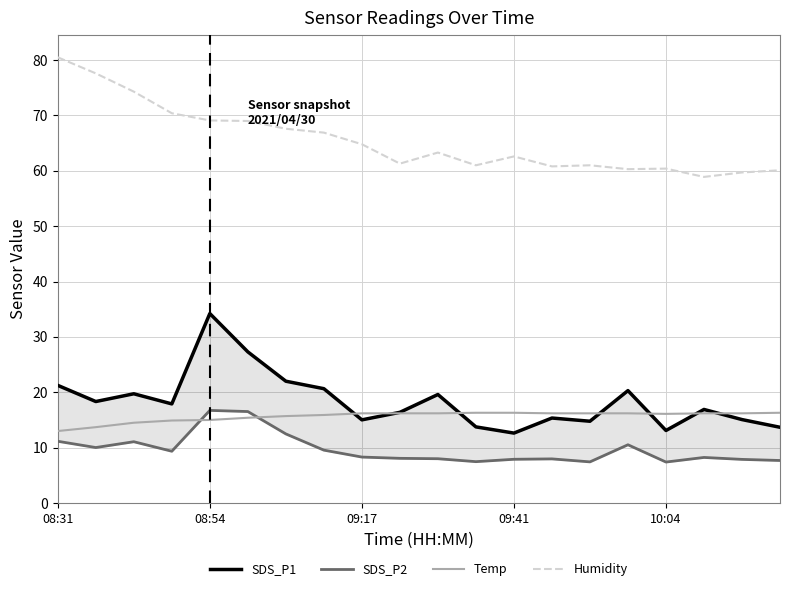

At which label does Humidity first exceed 63?

08:31